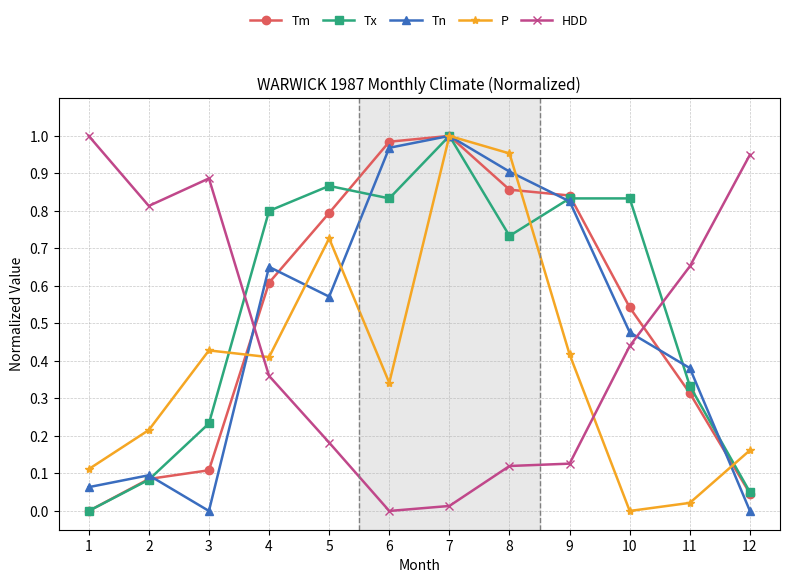

What is the sum of all P values?

4.8